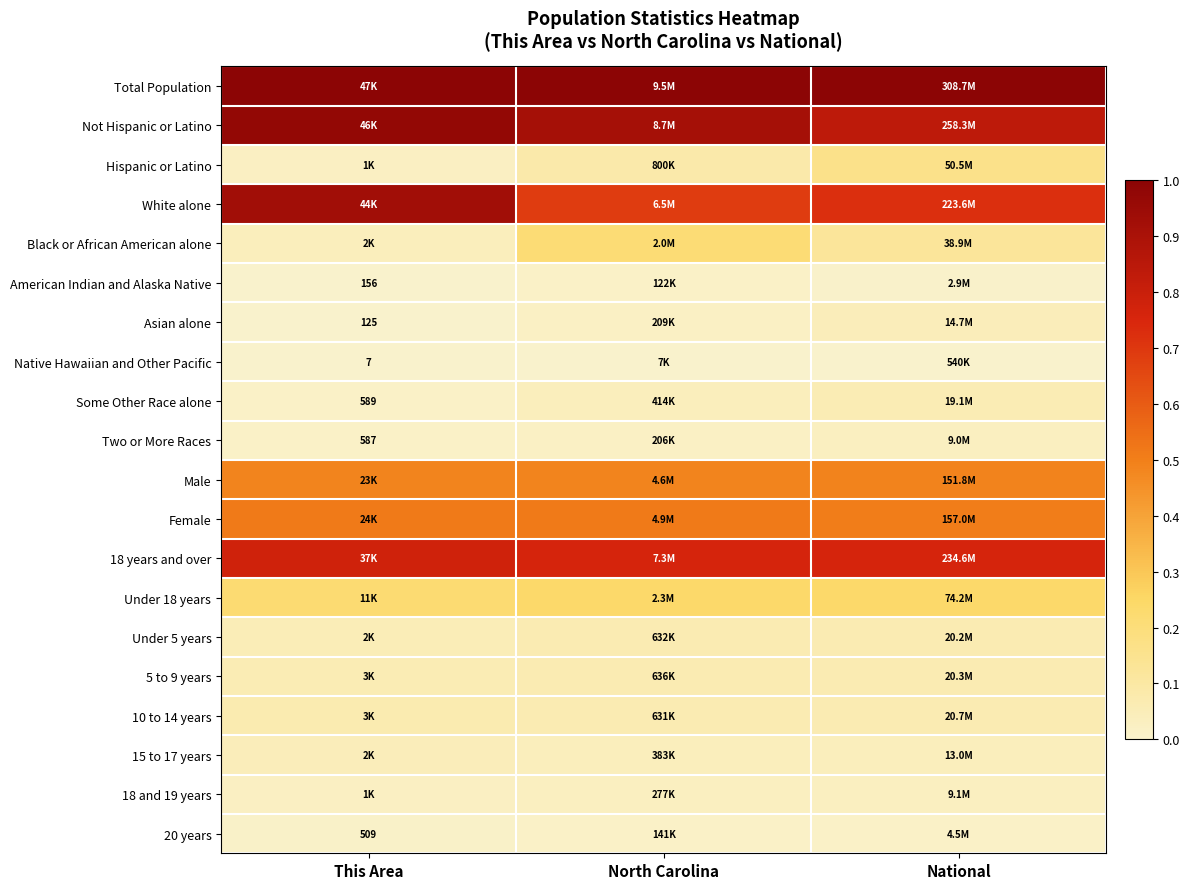

The Hispanic or Latino series shows 0.0 at This Area. True or false?

False